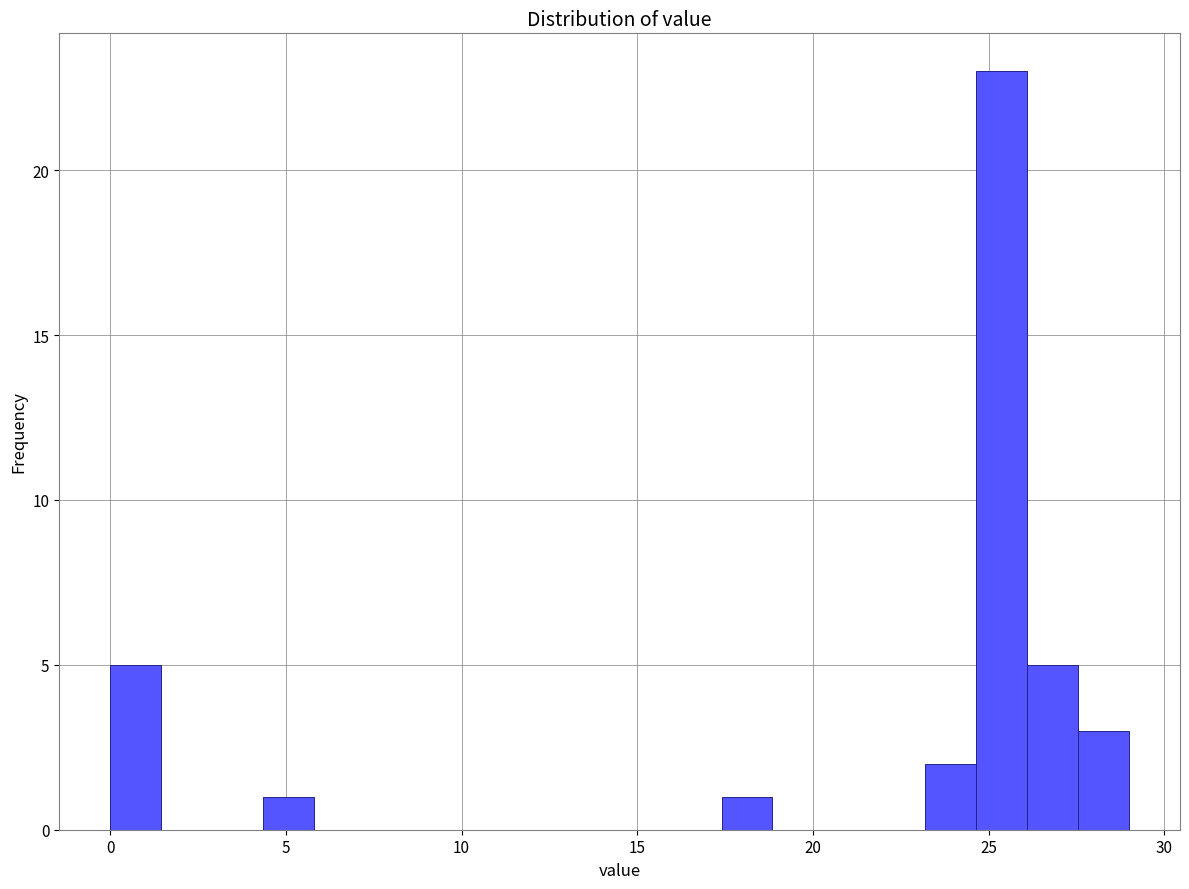

Read against the x-axis, roughly where is the centre of the tallest bar?

25.5